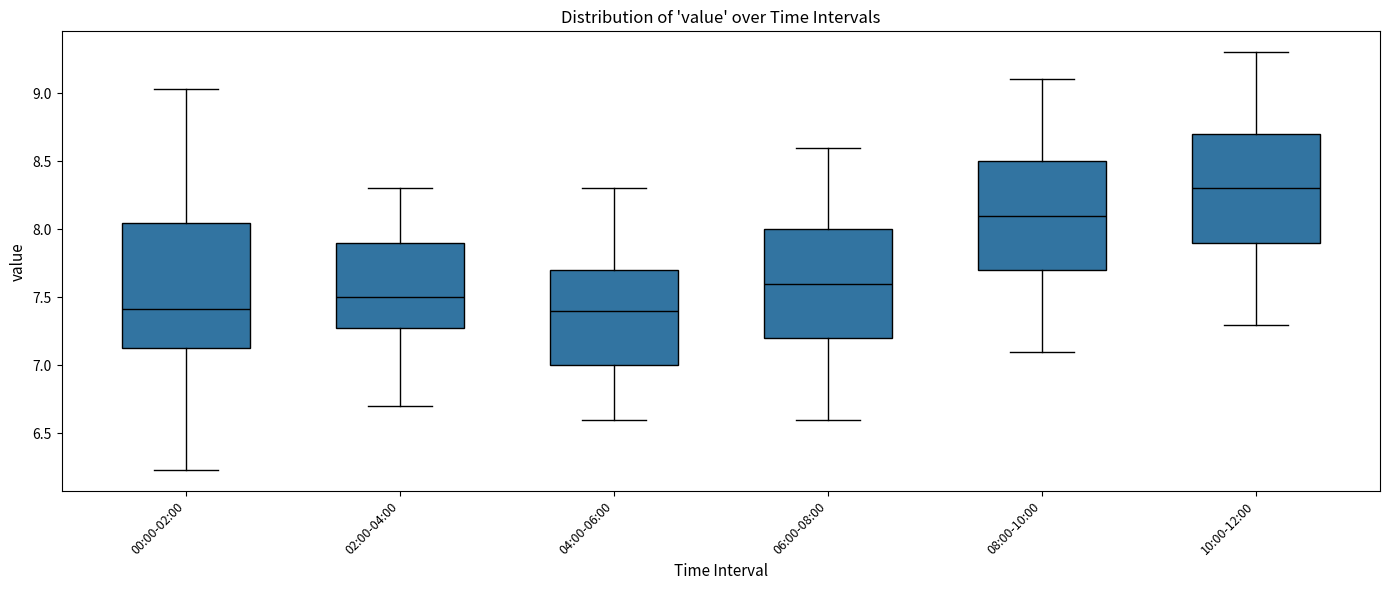

Reading left to right, read every box against the y-axis: the position of its median line, the range the box covers, and the ends of its whiskers. The values are not printed on the chart, so give them approximately, as read against the axis.

00:00-02:00: median 7.40, box 7.15 to 8.05, whiskers 6.25 to 9.05
02:00-04:00: median 7.50, box 7.30 to 7.90, whiskers 6.70 to 8.30
04:00-06:00: median 7.40, box 7.00 to 7.70, whiskers 6.60 to 8.30
06:00-08:00: median 7.60, box 7.20 to 8.00, whiskers 6.60 to 8.60
08:00-10:00: median 8.10, box 7.70 to 8.50, whiskers 7.10 to 9.10
10:00-12:00: median 8.30, box 7.90 to 8.70, whiskers 7.30 to 9.30